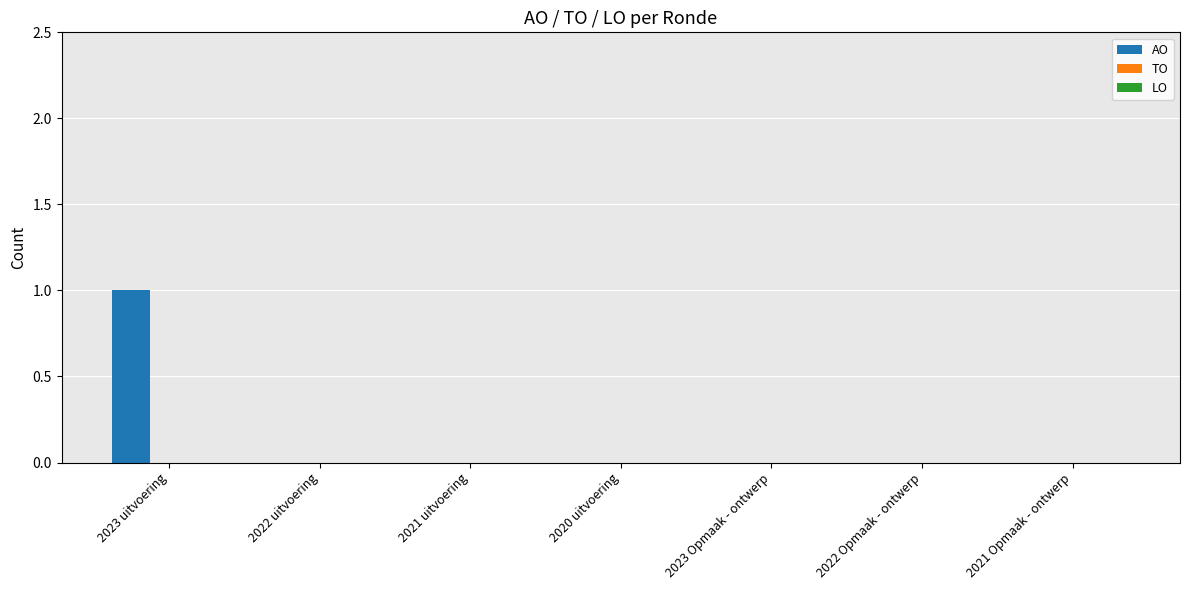

The value at 2023 uitvoering is 1. True or false?

True